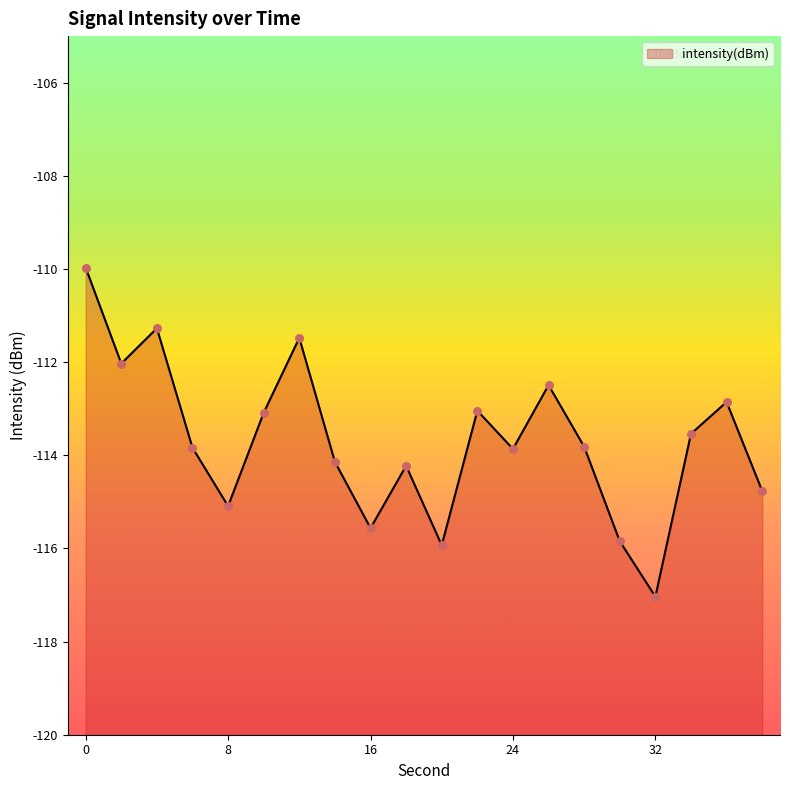

What is the change in value from 24 to 34?

+0.3